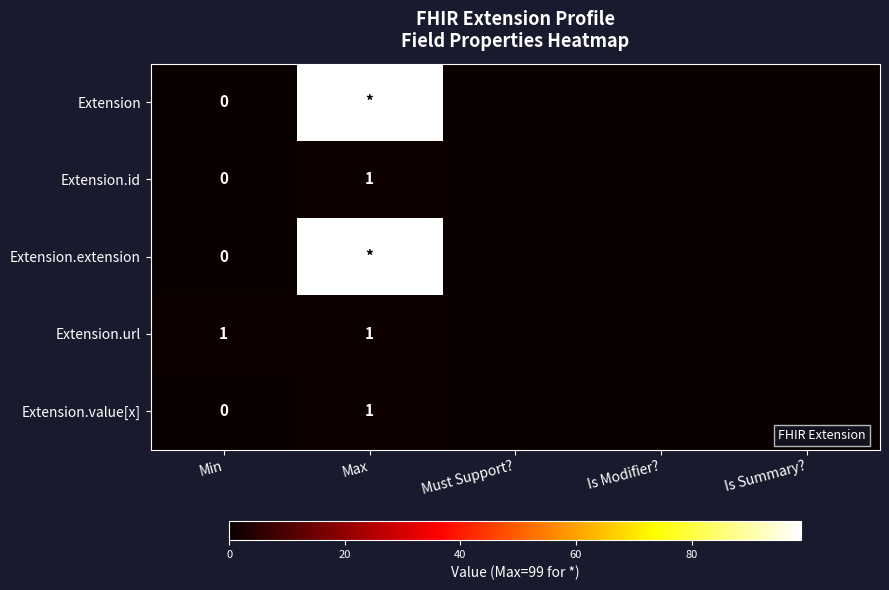

What is the approximate value of Extension.id at Max?

1